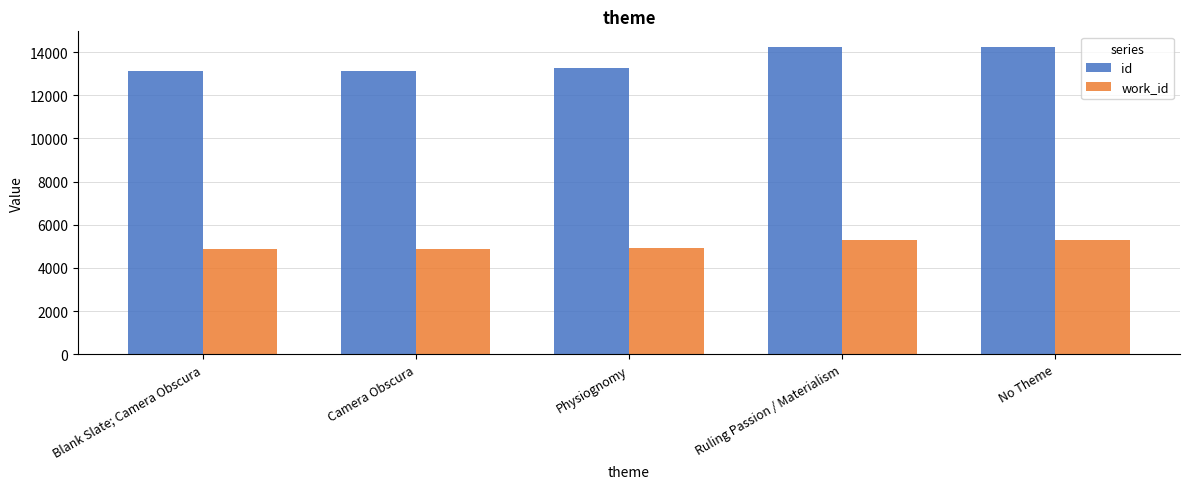

What is the value of the id bar at the 2nd from the left?

13102